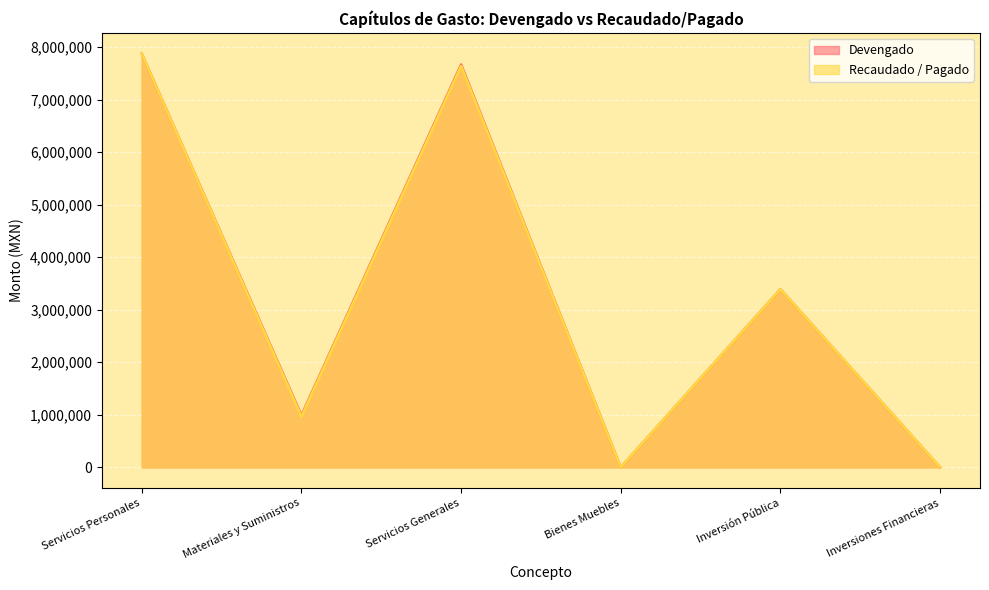

List the series in order of their peak value, lowest first.

Devengado, Recaudado / Pagado